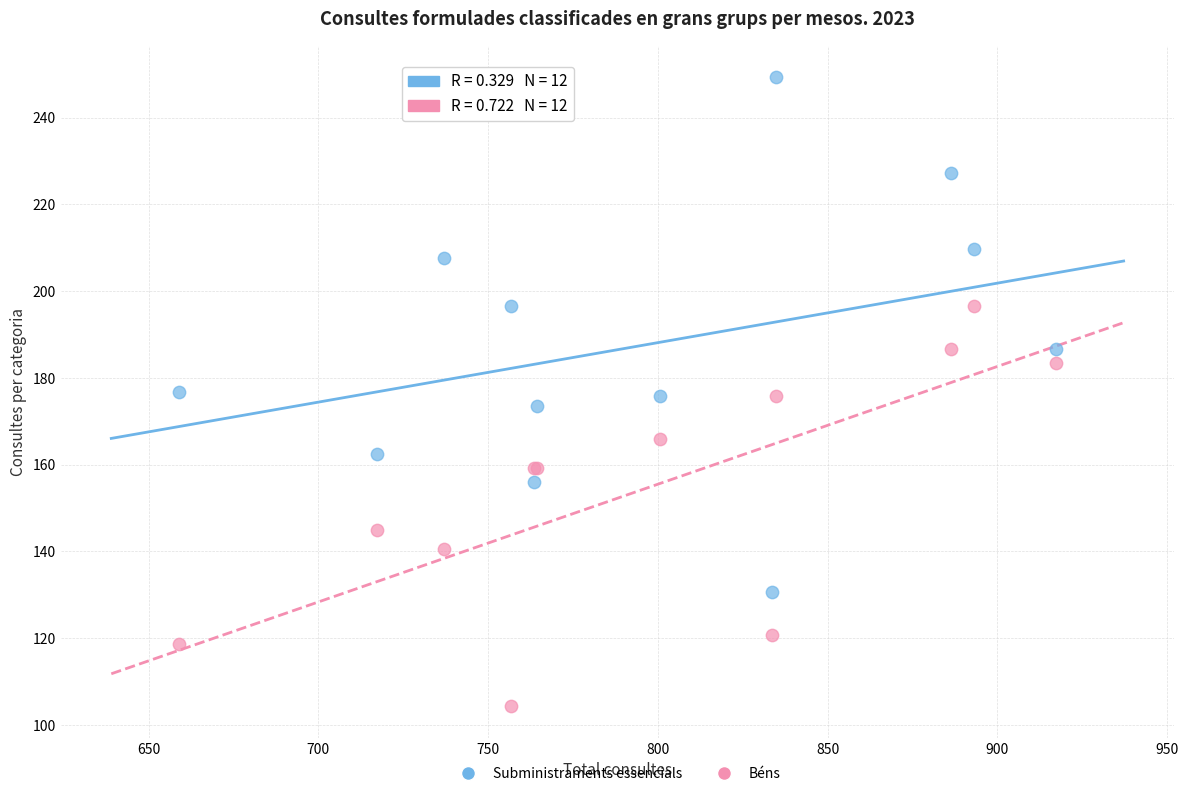

What are all the series names shown in the legend?

Subministraments essencials, Béns